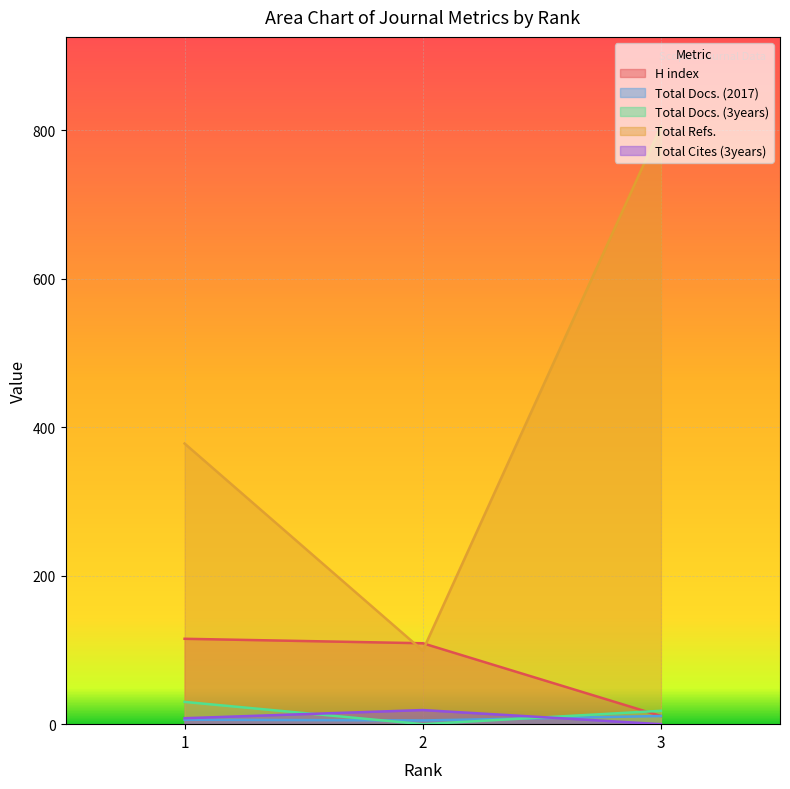

Reading left to right, what are all the values shown in this chart?

H index: 115	109	11
Total Docs. (2017): 6	5	11
Total Docs. (3years): 30	0	18
Total Refs.: 378	99	805
Total Cites (3years): 8	19	0